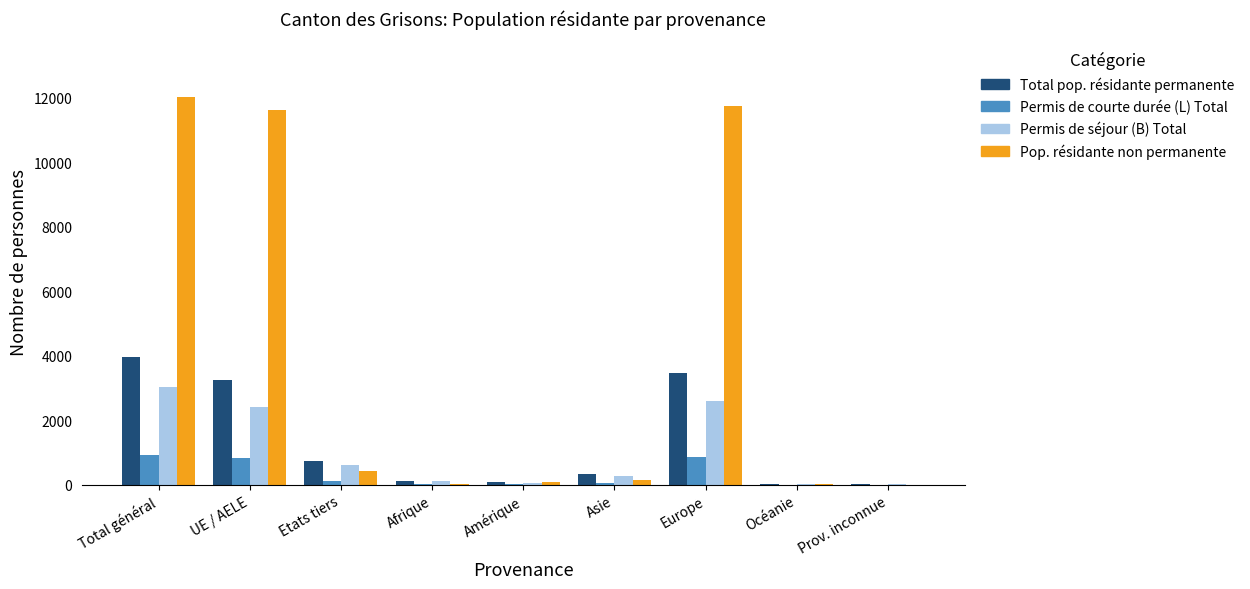

Which series has the largest total across all categories?

Pop. résidante non permanente